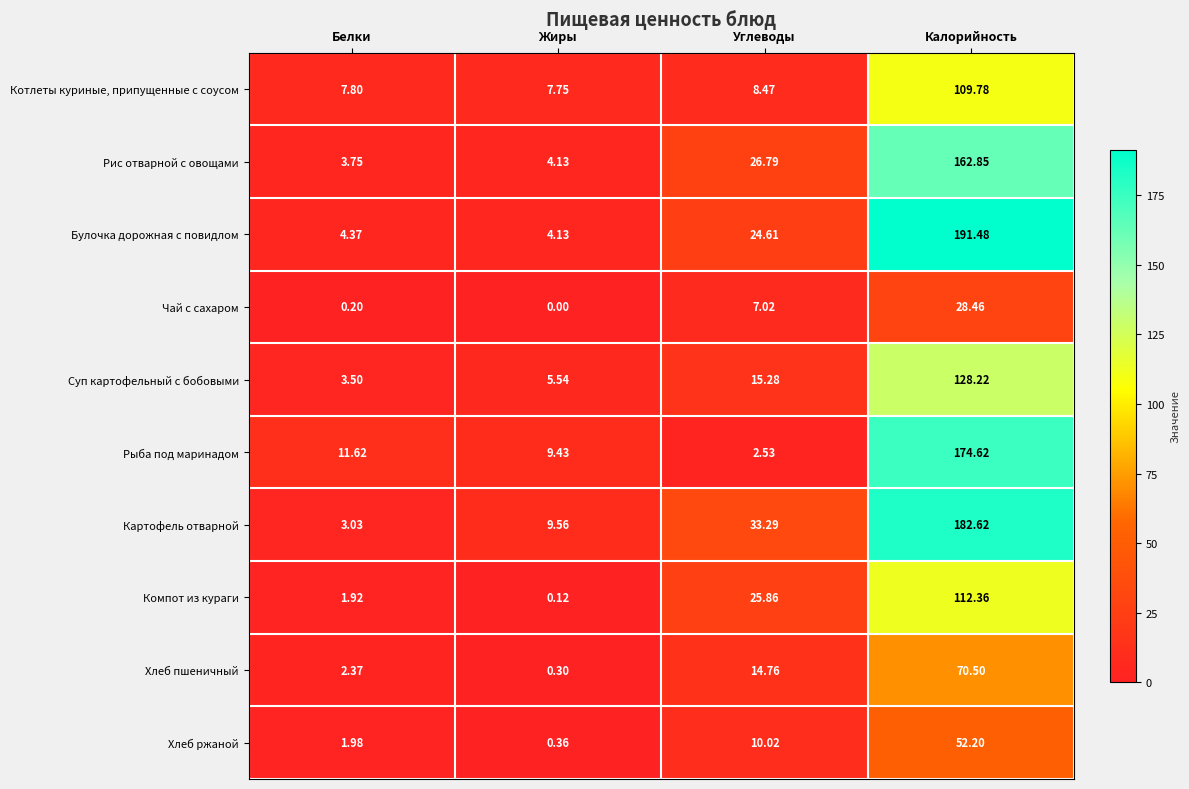

Where is Хлеб пшеничный nearest to the value 35?

Углеводы